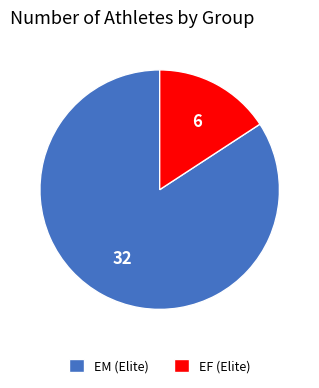

Combined, do EF (Elite) and EM (Elite) account for over 50%?

Yes